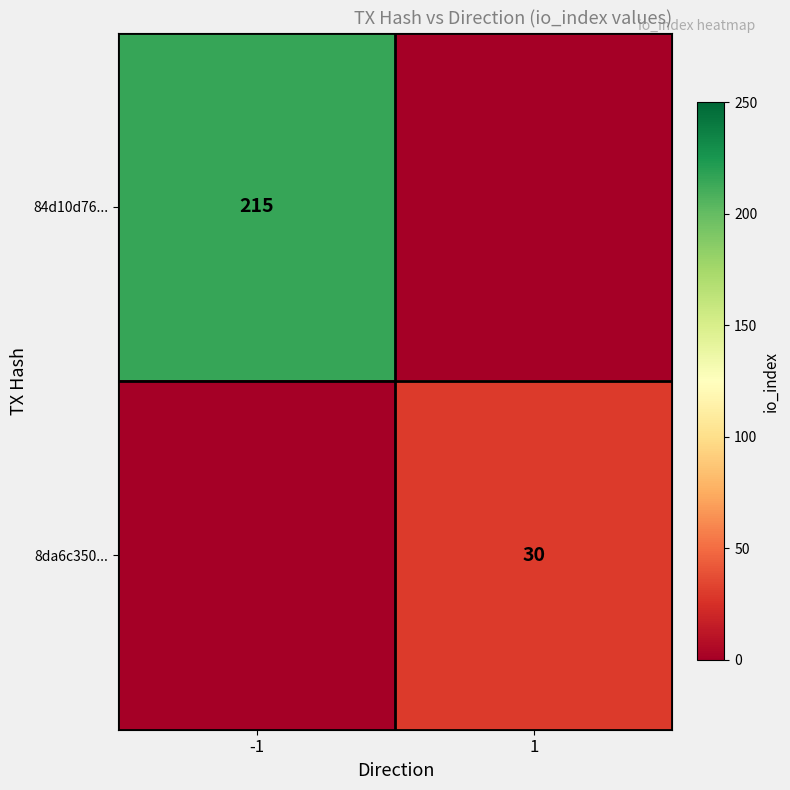

True or false: 8da6c350... has a value of 30 at 1.

True